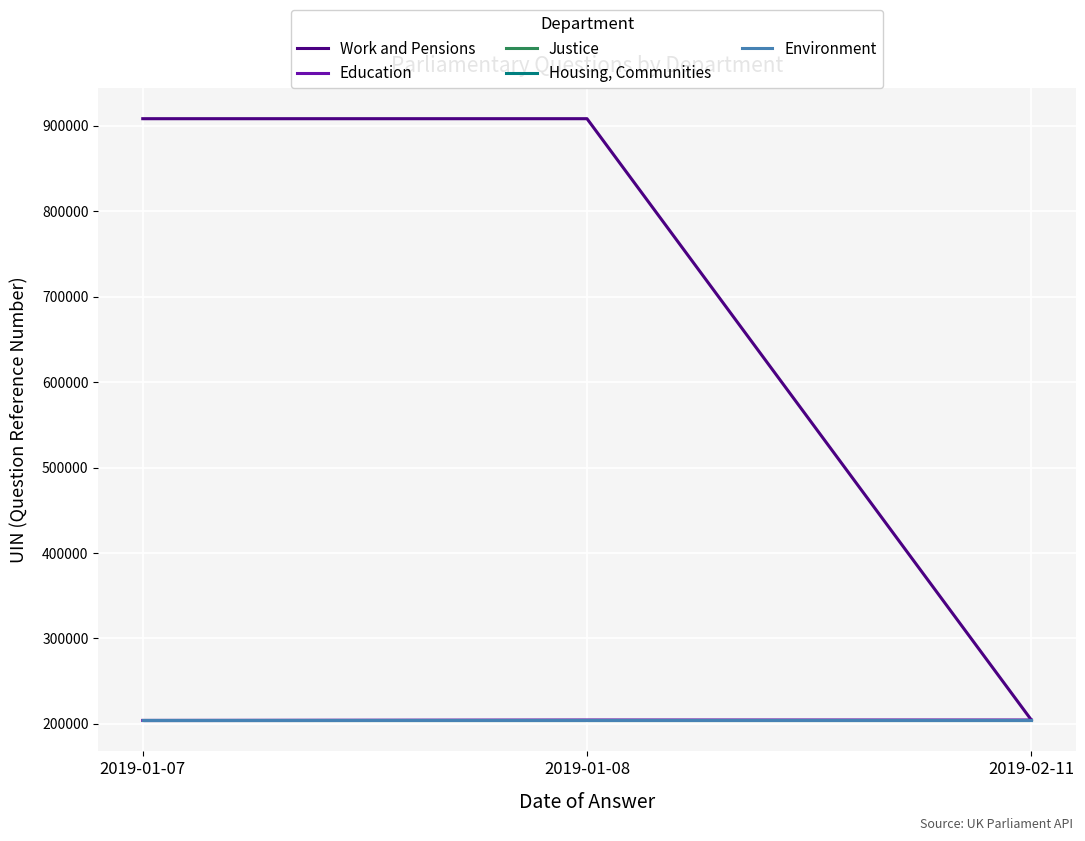

Which has a higher value, 2019-01-08 or 2019-02-11?

2019-01-08